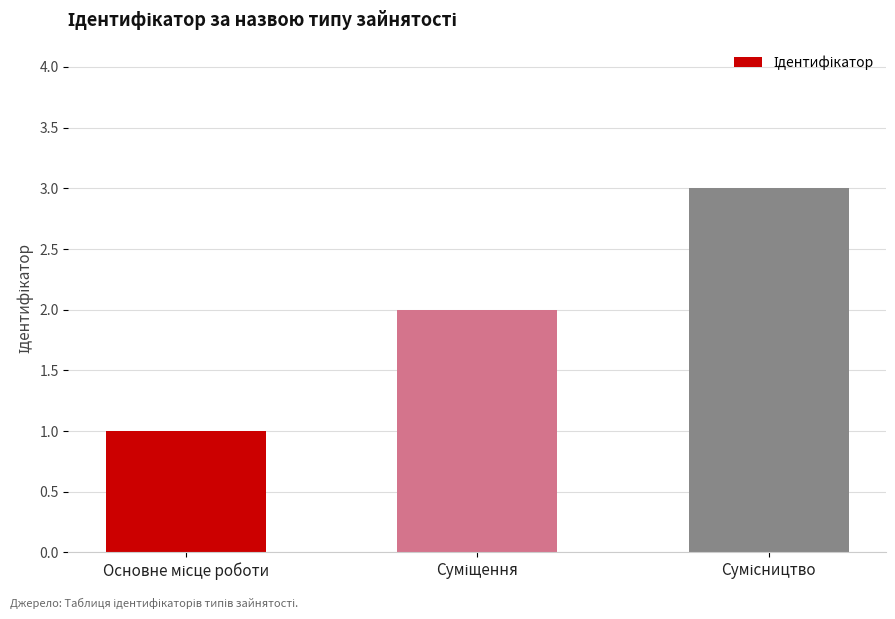

What is the sum of all values?

6